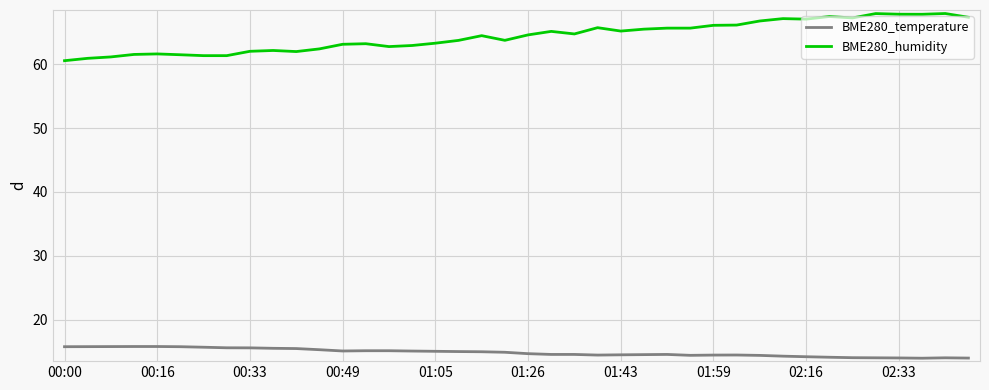

Which series has the largest total across all categories?

BME280_humidity